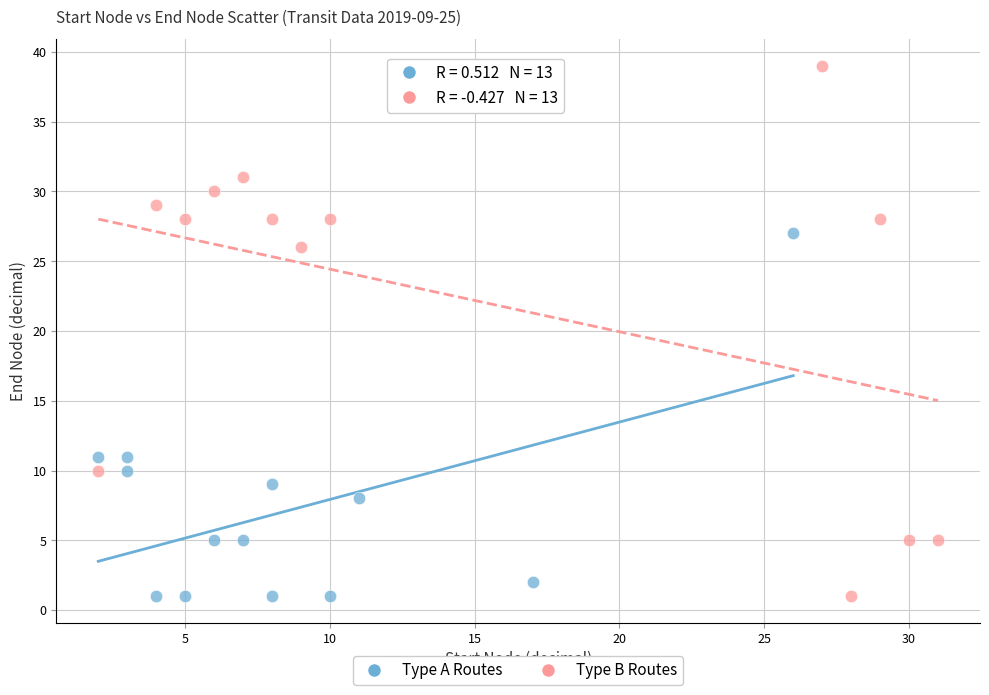

Which series contains the highest Y value?

Type B Routes